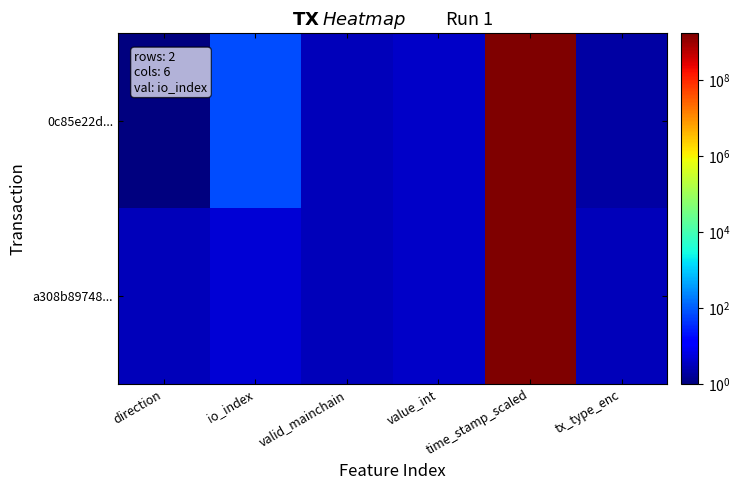

How many data points does each series have?

6